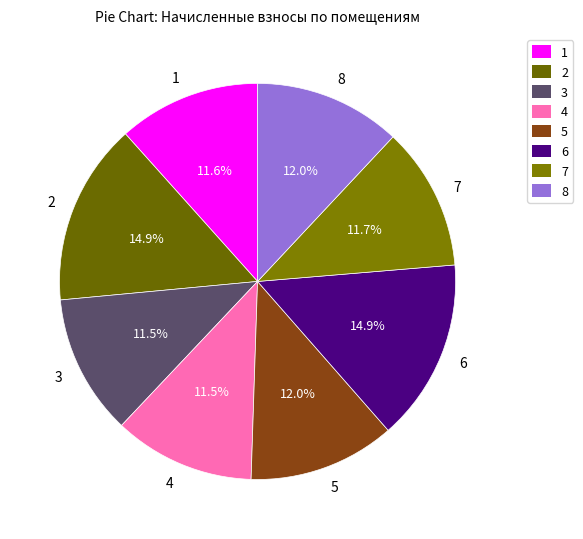

Is there a majority slice in this chart?

No